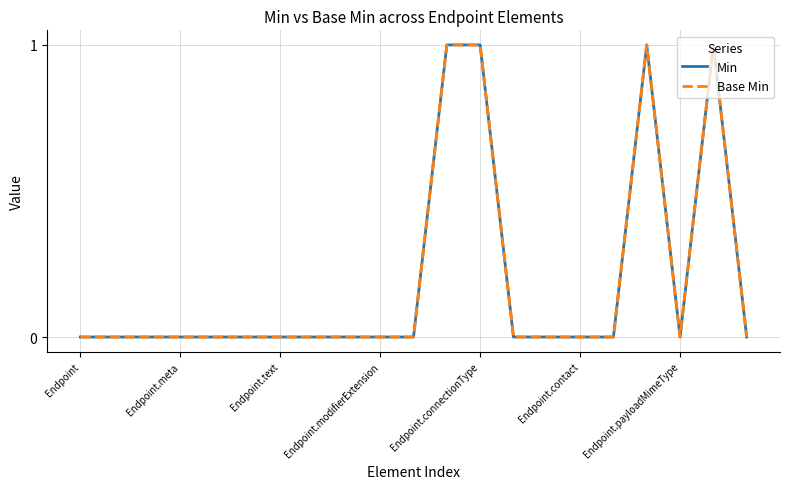

List the labels in order of Base Min value, smallest first.

Endpoint, Endpoint.meta, Endpoint.text, Endpoint.modifierExtension, Endpoint.connectionType, Endpoint.contact, Endpoint.payloadMimeType, 7, 8, 9, 10, 13, 14, 15, 16, 18, 20, 11, 12, 17, 19